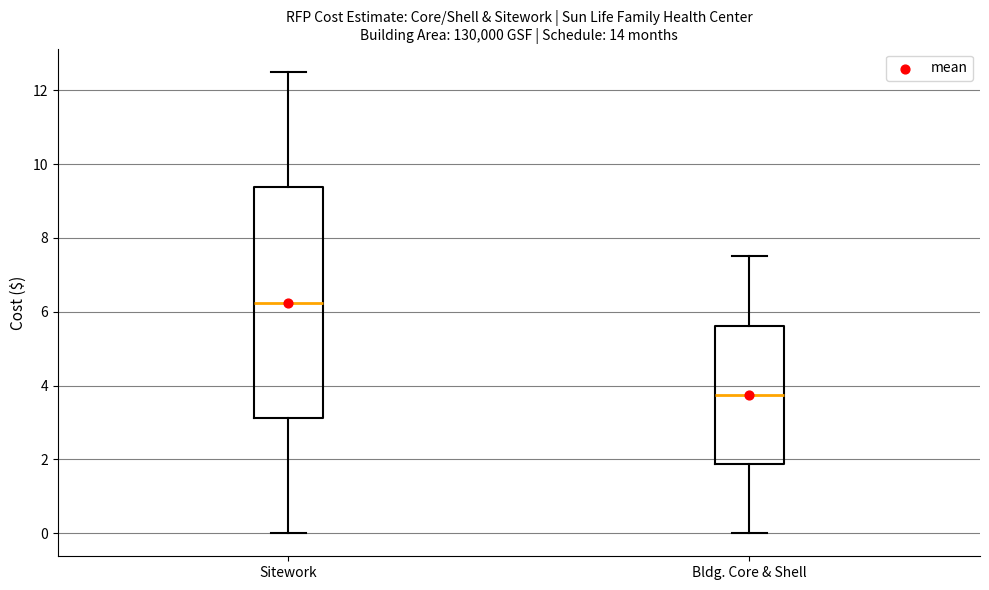

Which box's median line is the highest?

Sitework